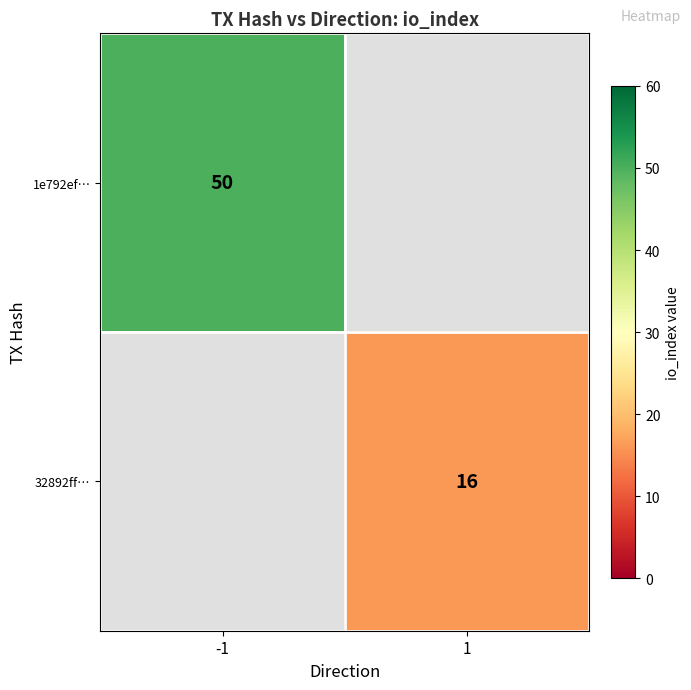

The value of 32892ff… at 1 is 22. True or false?

False